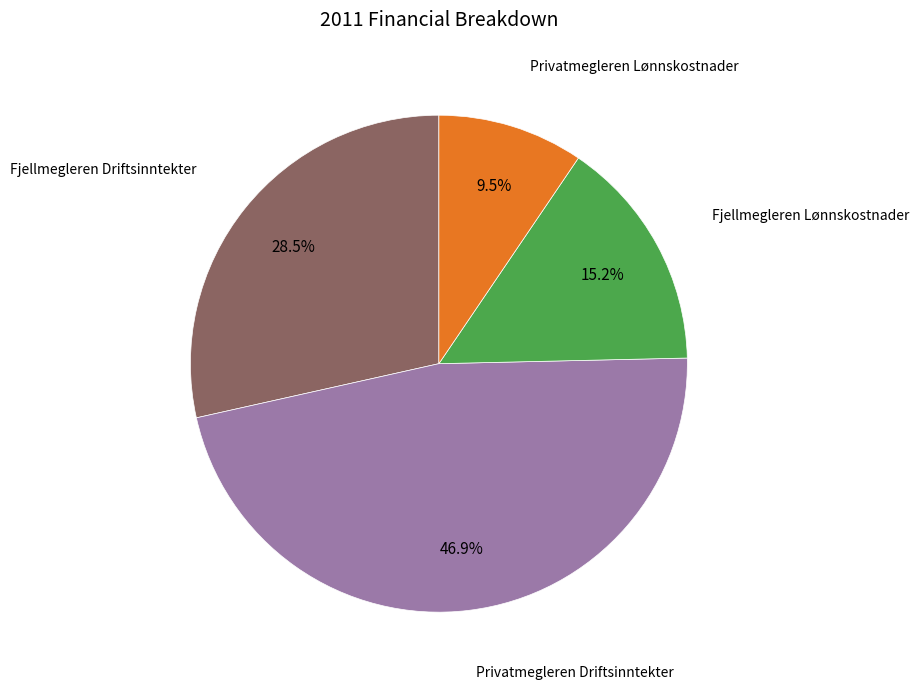

Is there a majority slice in this chart?

No